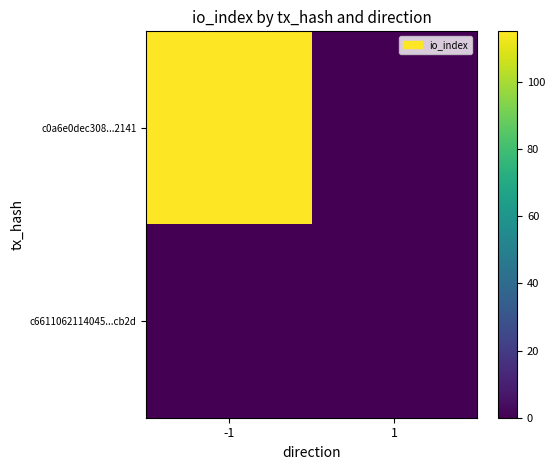

At how many categories does at least one series exceed 86?

1